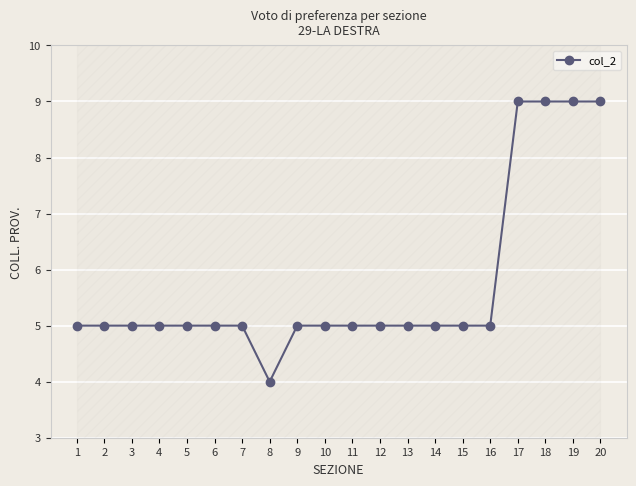

The chart shows a value of 2 at 16. True or false?

False